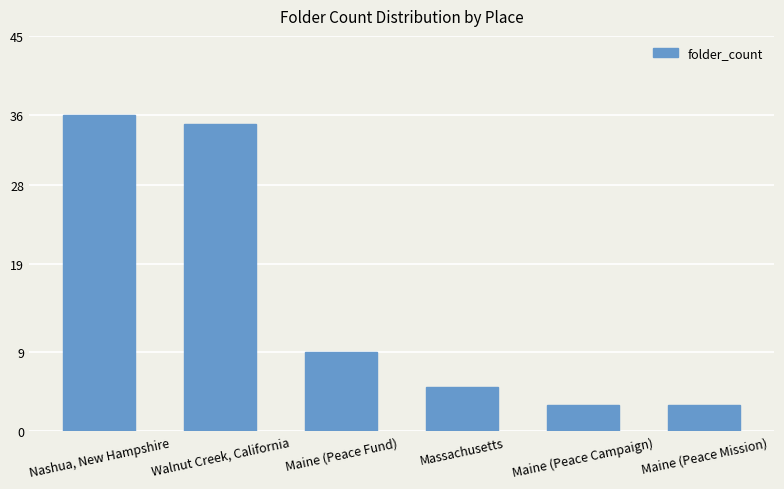

Reading right to left, list all the values displayed in this chart.

3	3	5	9	35	36